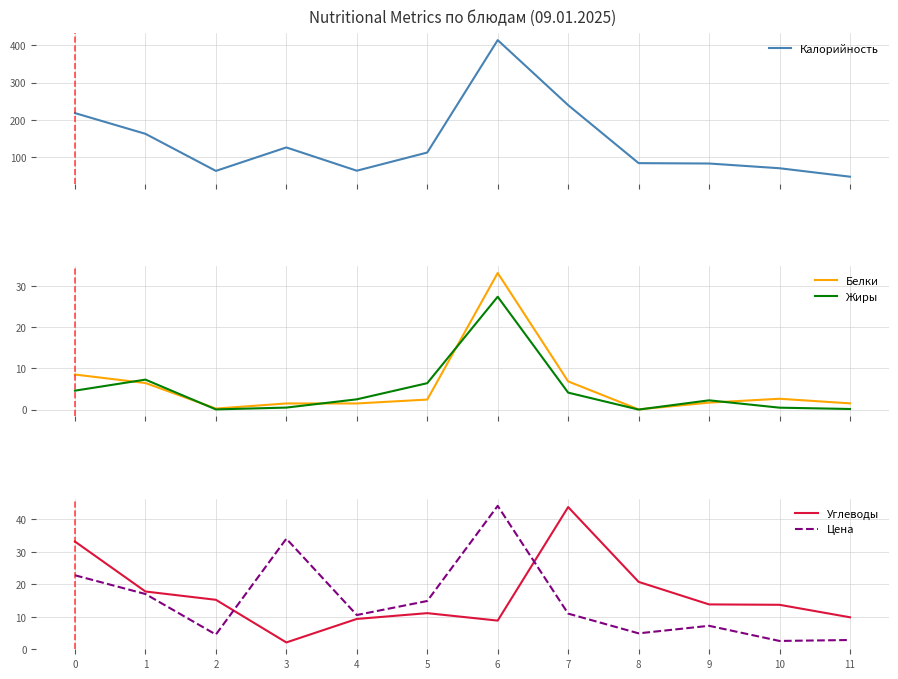

At which category does the chart reach its peak across all series?

6